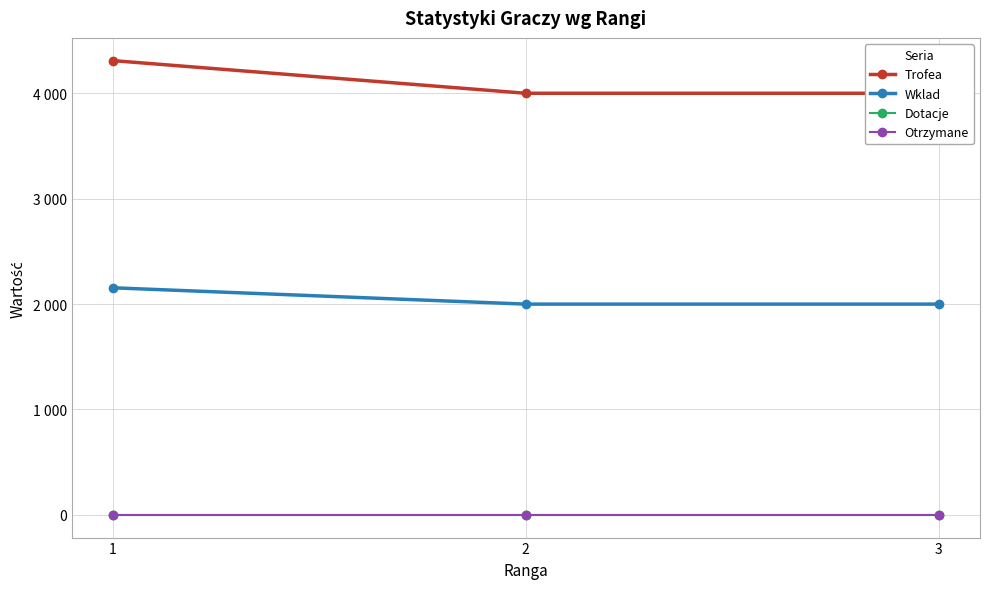

Reading left to right, what are all the values shown in this chart?

Trofea: 1=4311	2=4001	3=4001
Wklad: 1=2155	2=2000	3=2000
Dotacje: 1=0	2=0	3=0
Otrzymane: 1=0	2=0	3=0